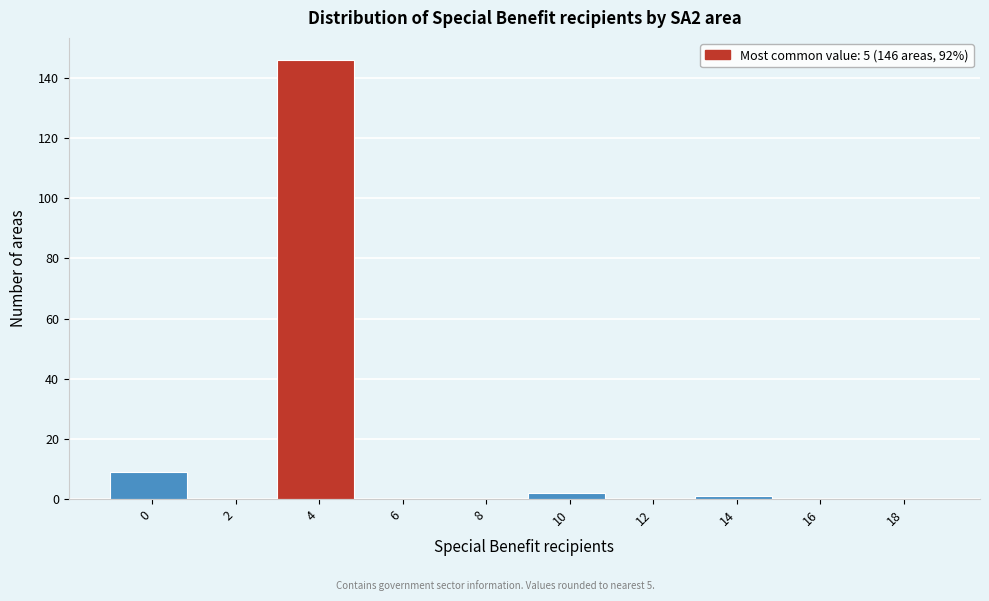

Reading right to left, transcribe all the data shown in this chart.

18=0	16=0	14=1	12=0	10=2	8=0	6=0	4=146	2=0	0=9